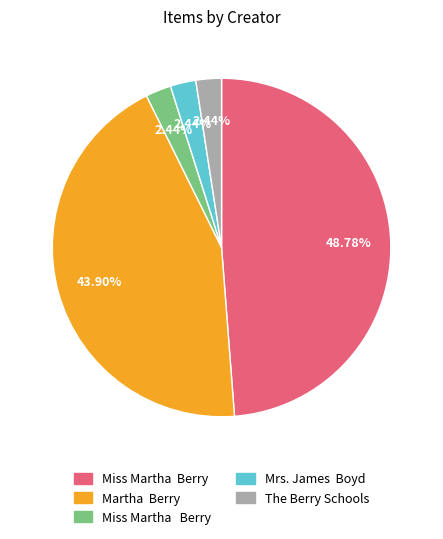

Is there any slice that represents more than half of the pie?

No